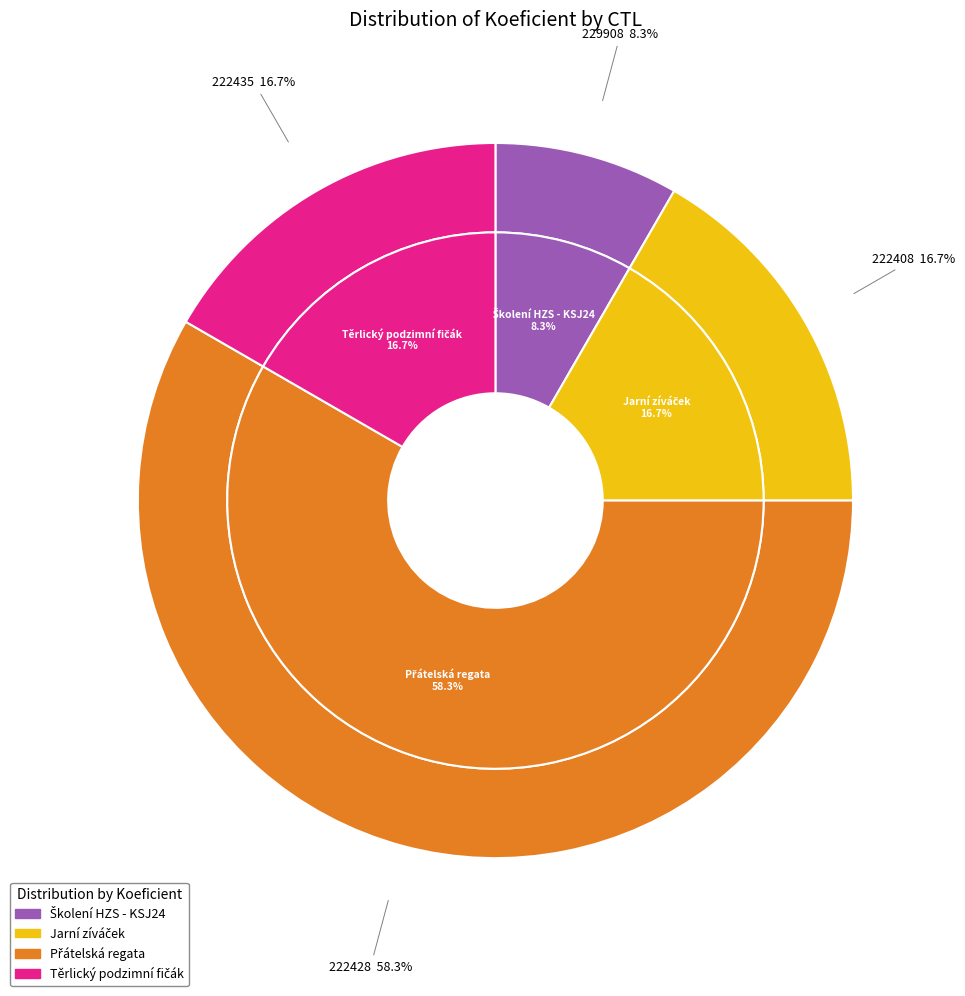

Combined, do 222435 and 222428 account for over 50%?

Yes